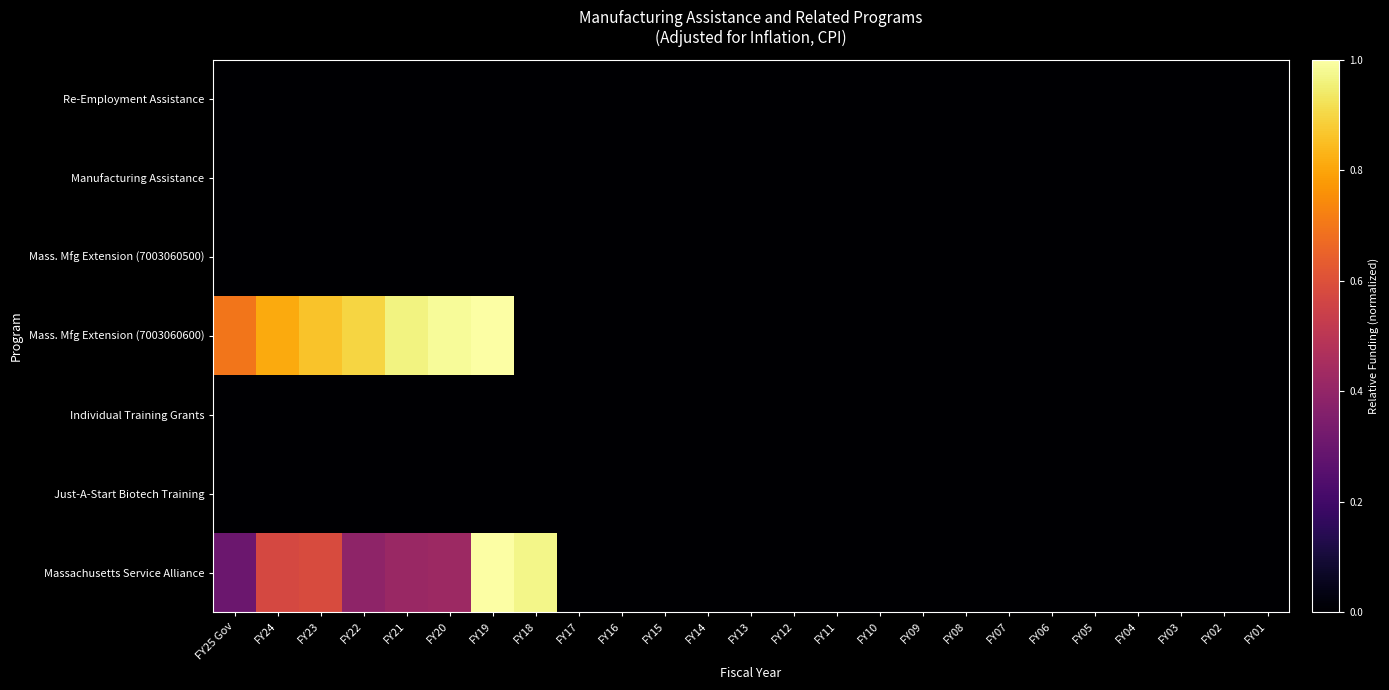

At which category does the chart reach its minimum across all series?

FY25 Gov